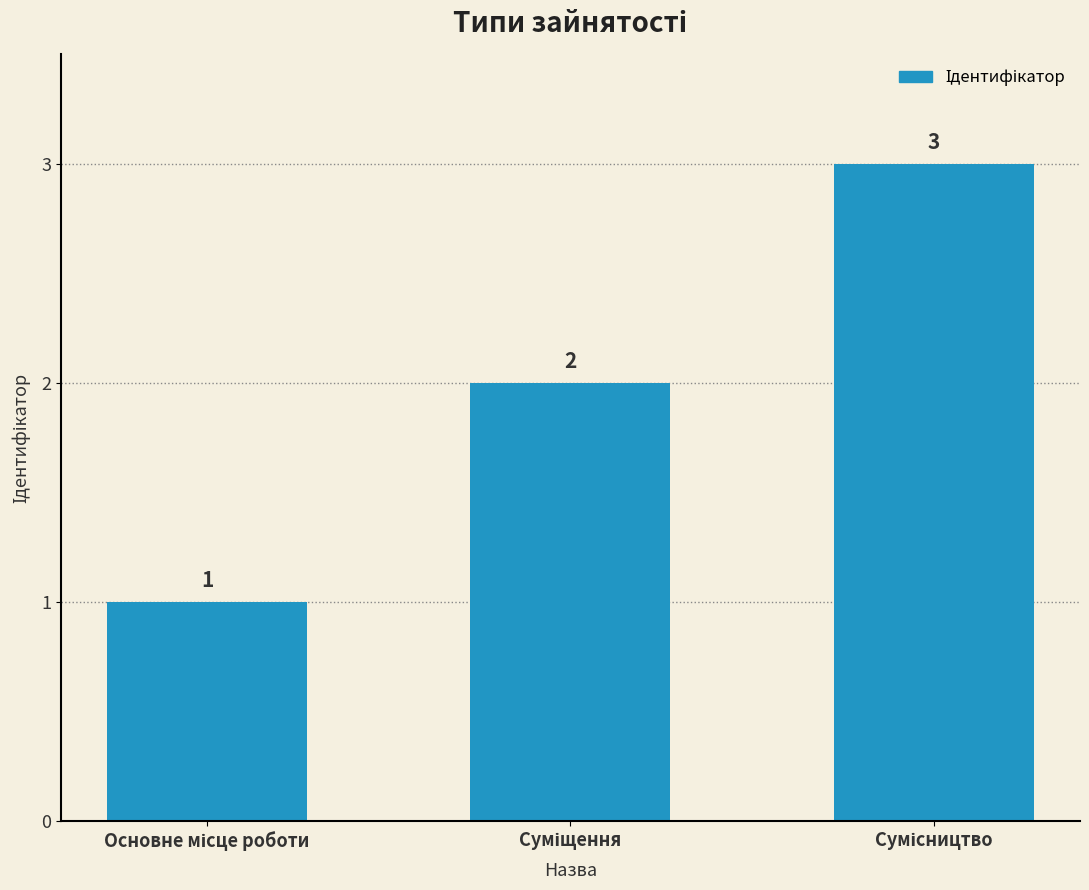

Count the values in the range 1 to 3.

3